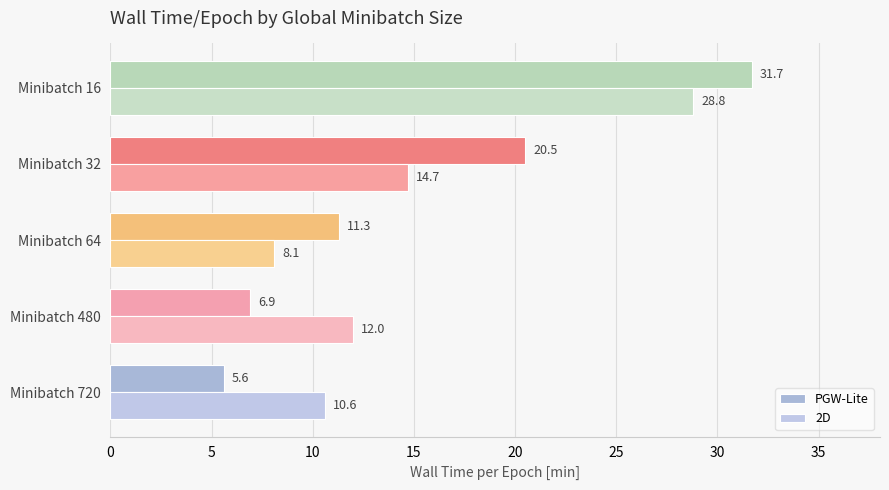

Rank the categories by PGW-Lite value from highest to lowest.

Minibatch 16, Minibatch 32, Minibatch 64, Minibatch 480, Minibatch 720